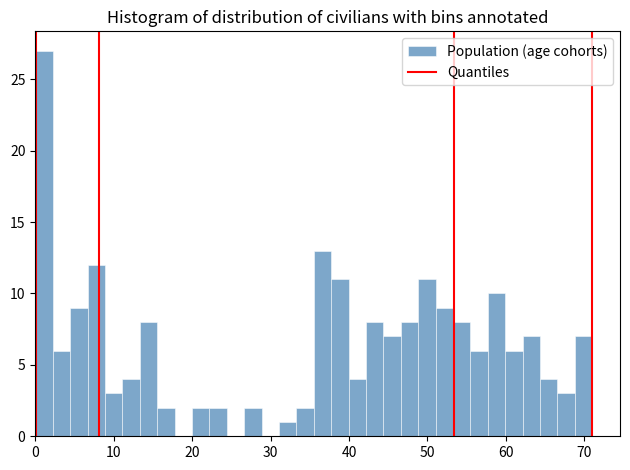

Read against the x-axis, roughly where is the centre of the tallest bar?

1